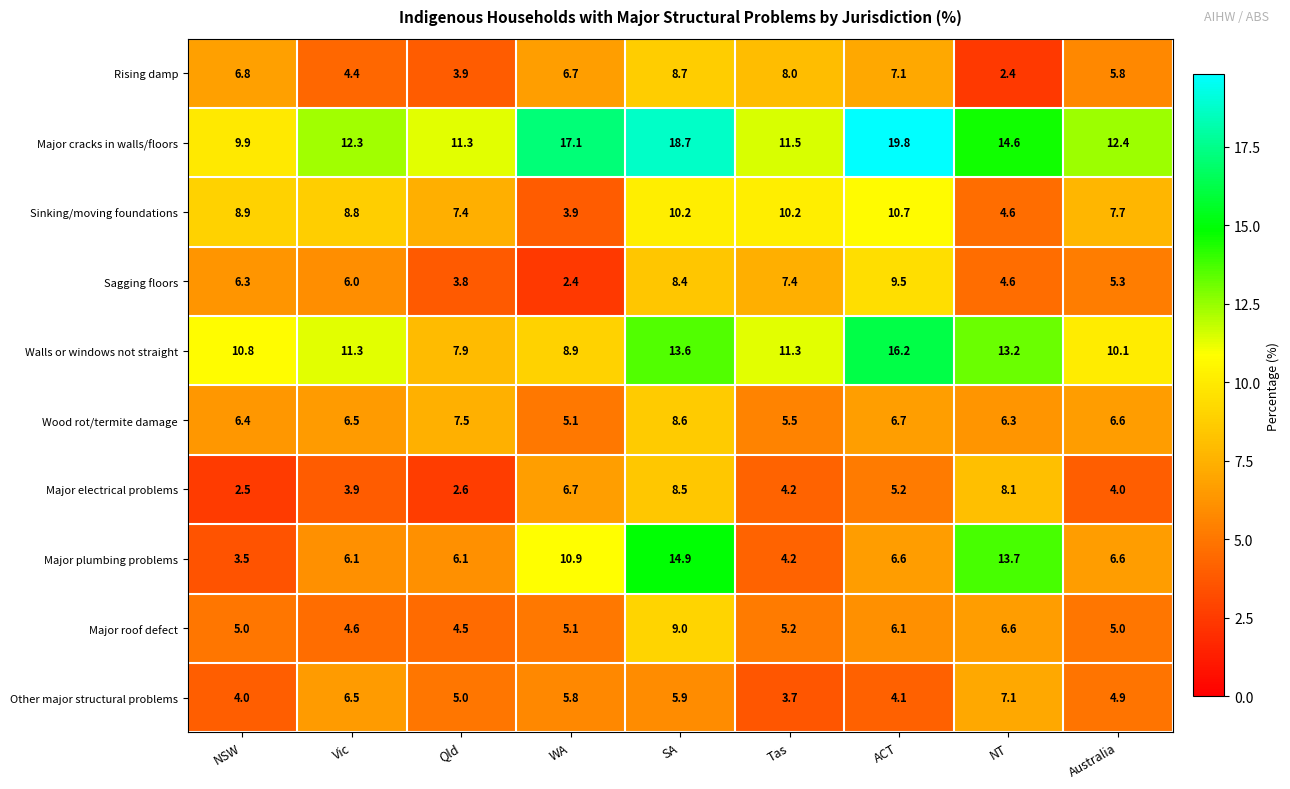

What is the difference between the maximum and minimum values in the Major cracks in walls/floors series?

9.9